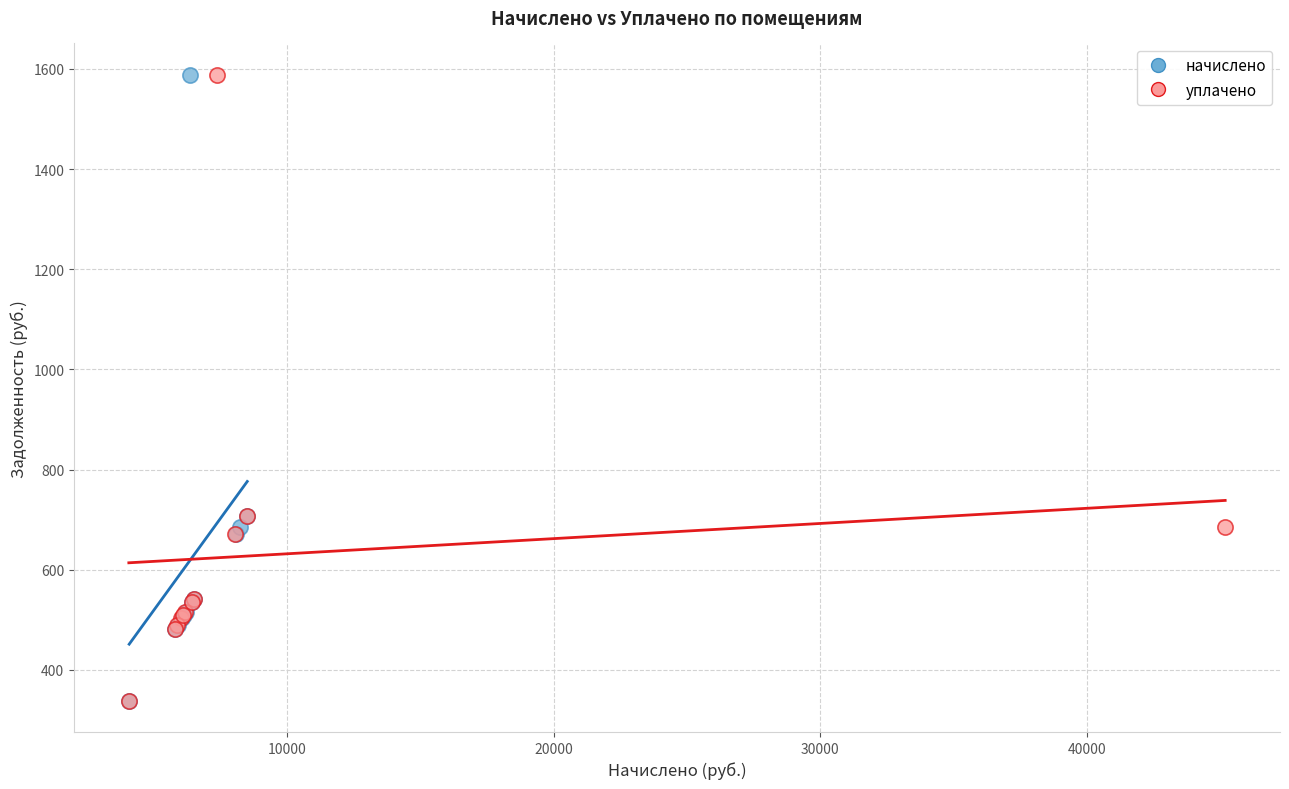

What are all the series names shown in the legend?

начислено, уплачено